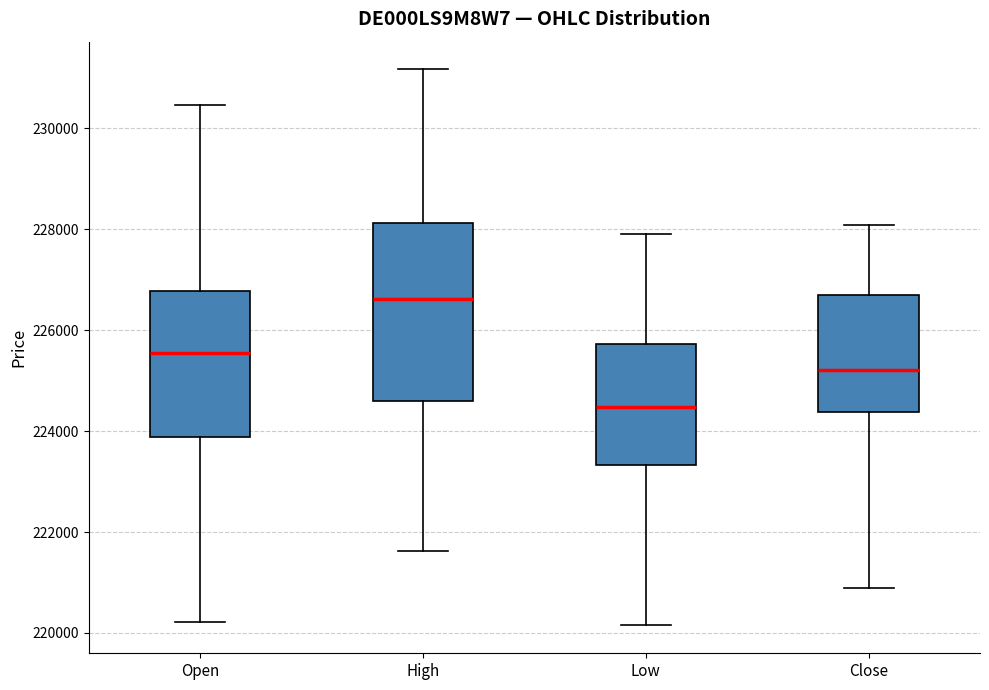

Where does the lower whisker of the box for Open end on the y-axis? The values are not printed on the chart, so give them approximately, as read against the axis.

220200